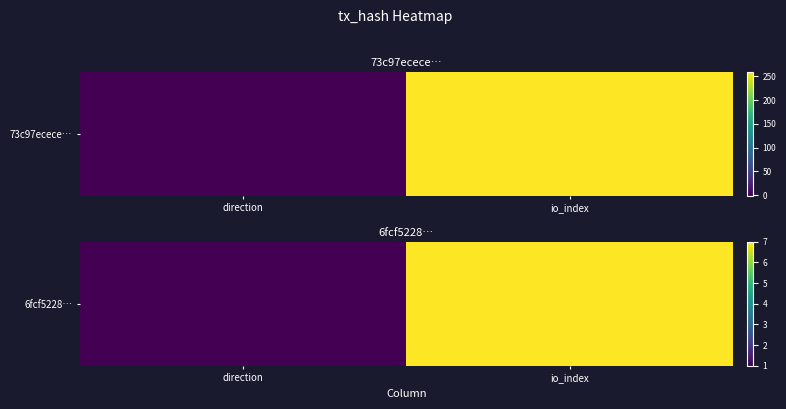

What is the difference between the values at io_index and direction?

6